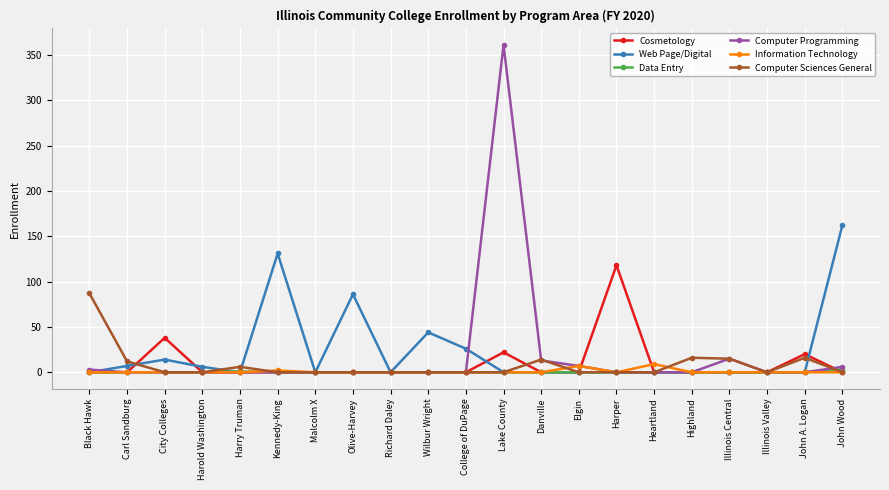

At which category does the chart reach its peak across all series?

Lake County